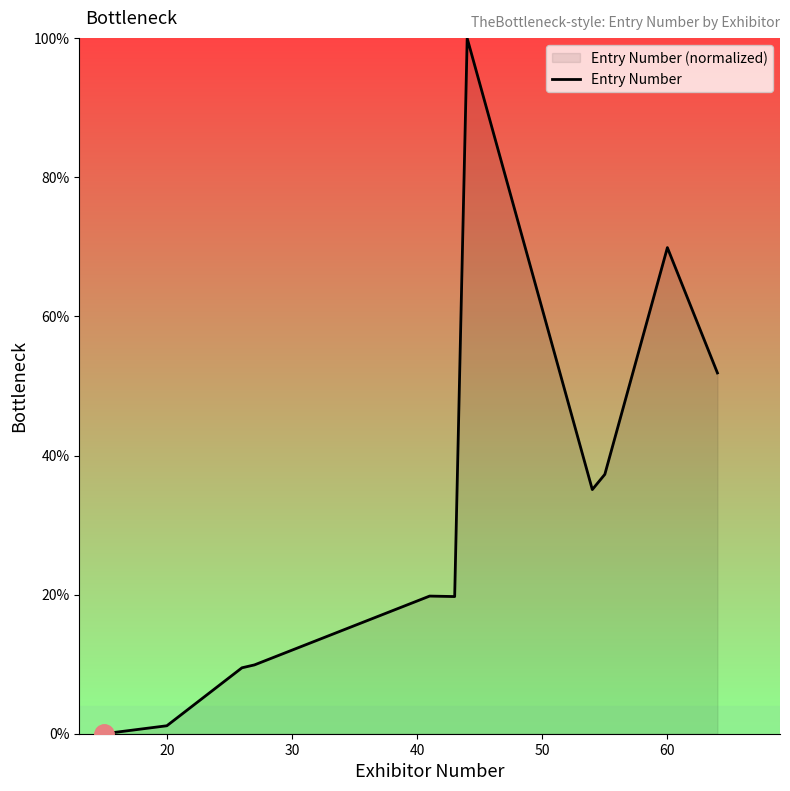

True or false: the data shows 69.9 at 60.

True